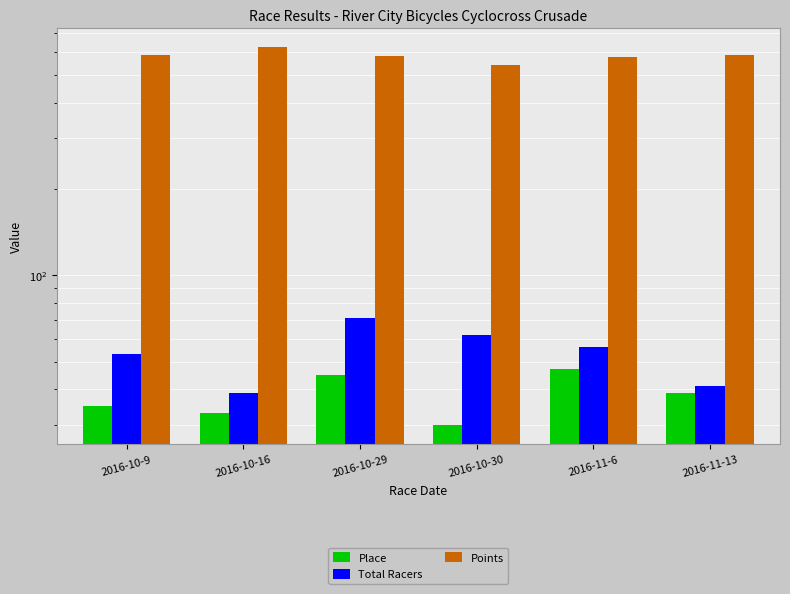

What is the difference between the second highest and minimum values in the Total Racers series?

23.0